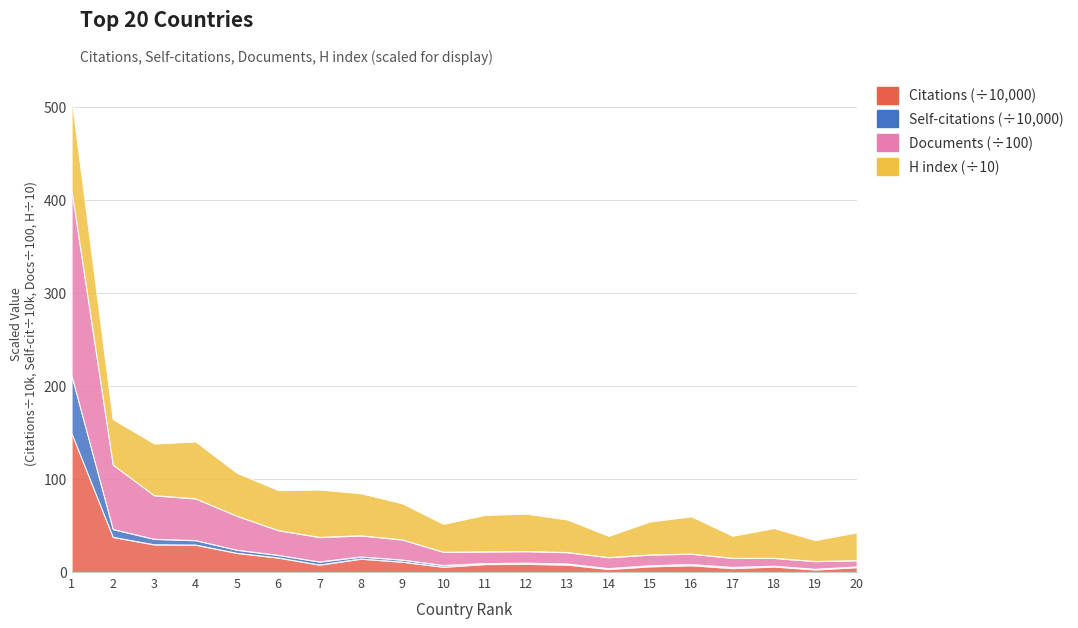

At which category does Documents reach its first local valley?

7